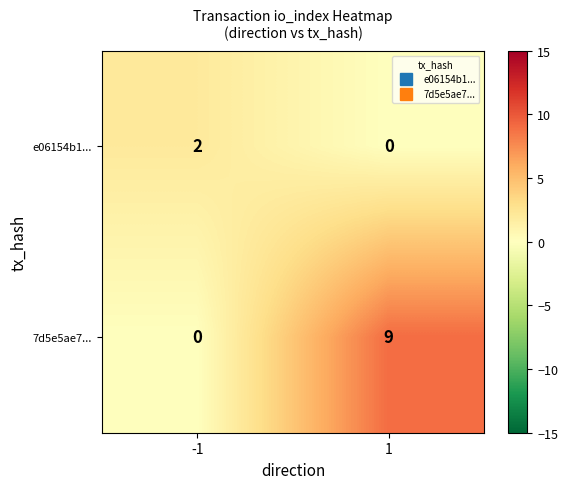

Between -1 and 1, which series saw the biggest shift?

7d5e5ae7...